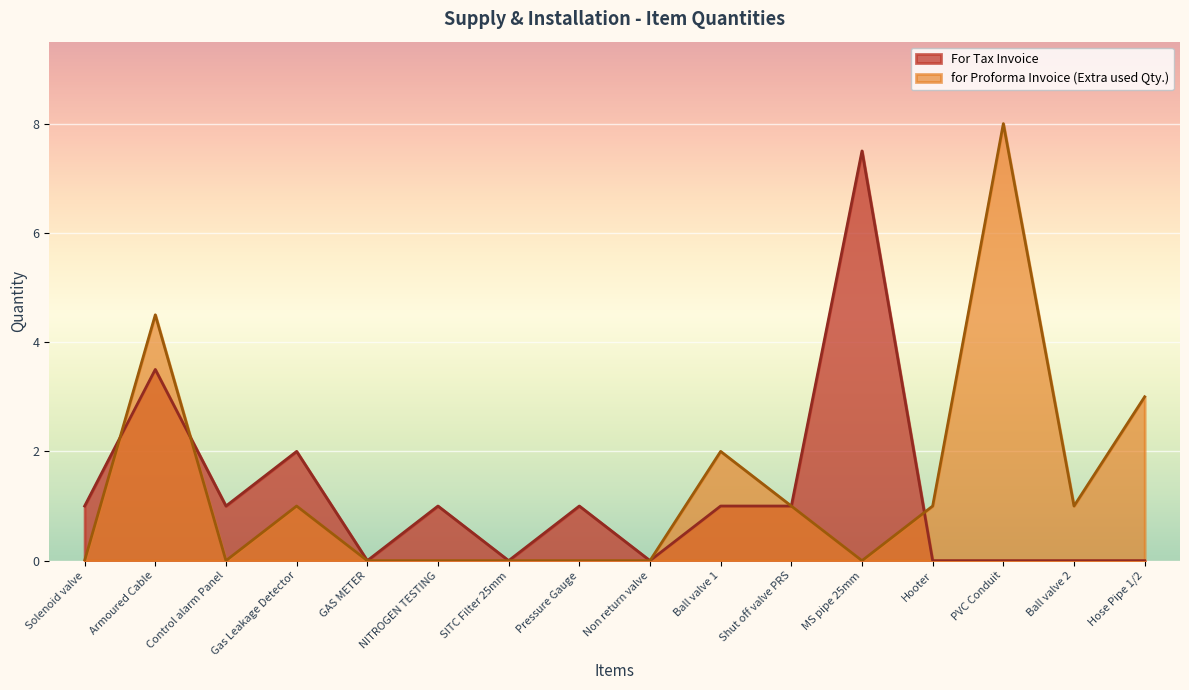

Which series has the largest total across all categories?

for Proforma Invoice (Extra used Qty.)